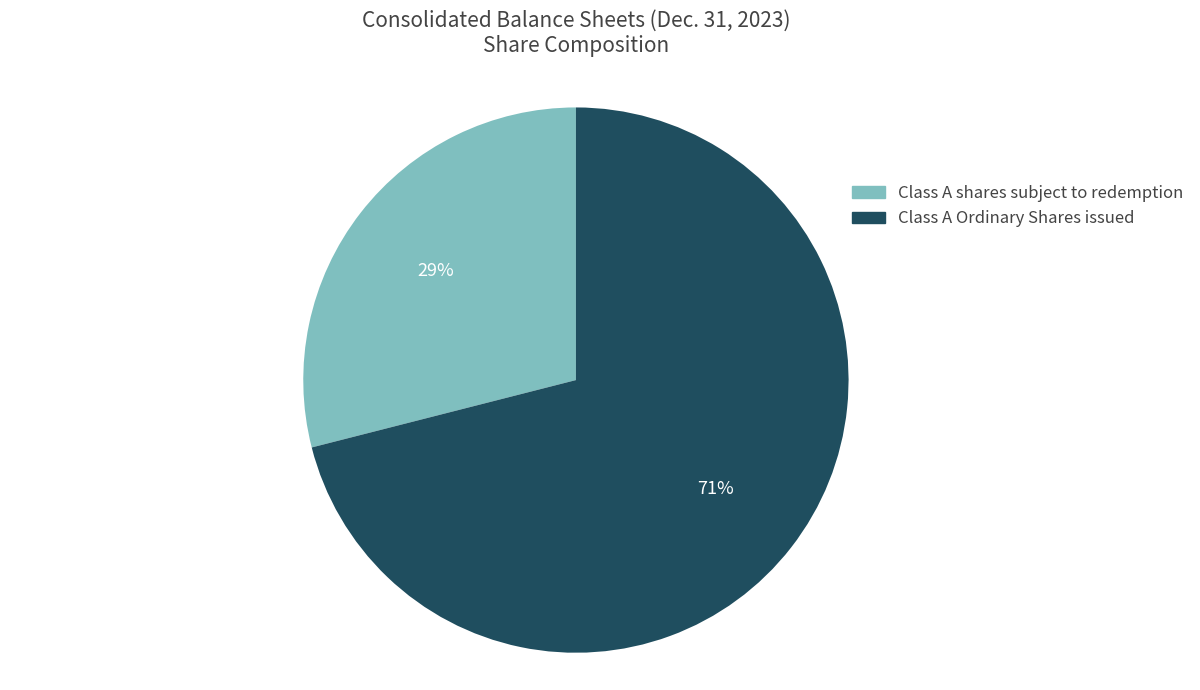

To the nearest percent, what is the difference between the largest and smallest slice percentages?

42%